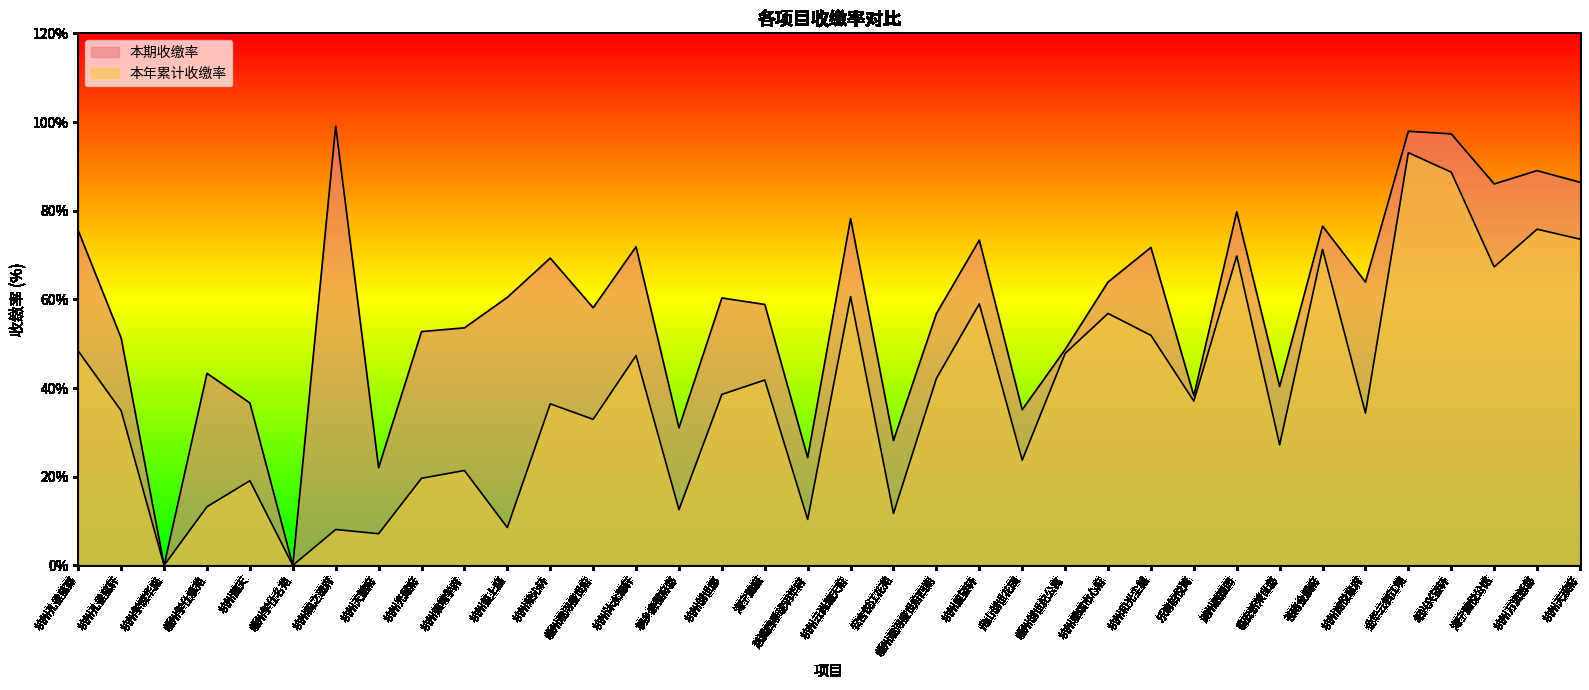

Is the value of 本年累计收缴率 at 安吉悦江花苑 greater than the value of 本期收缴率 at 嵊州观河盛世府?

No